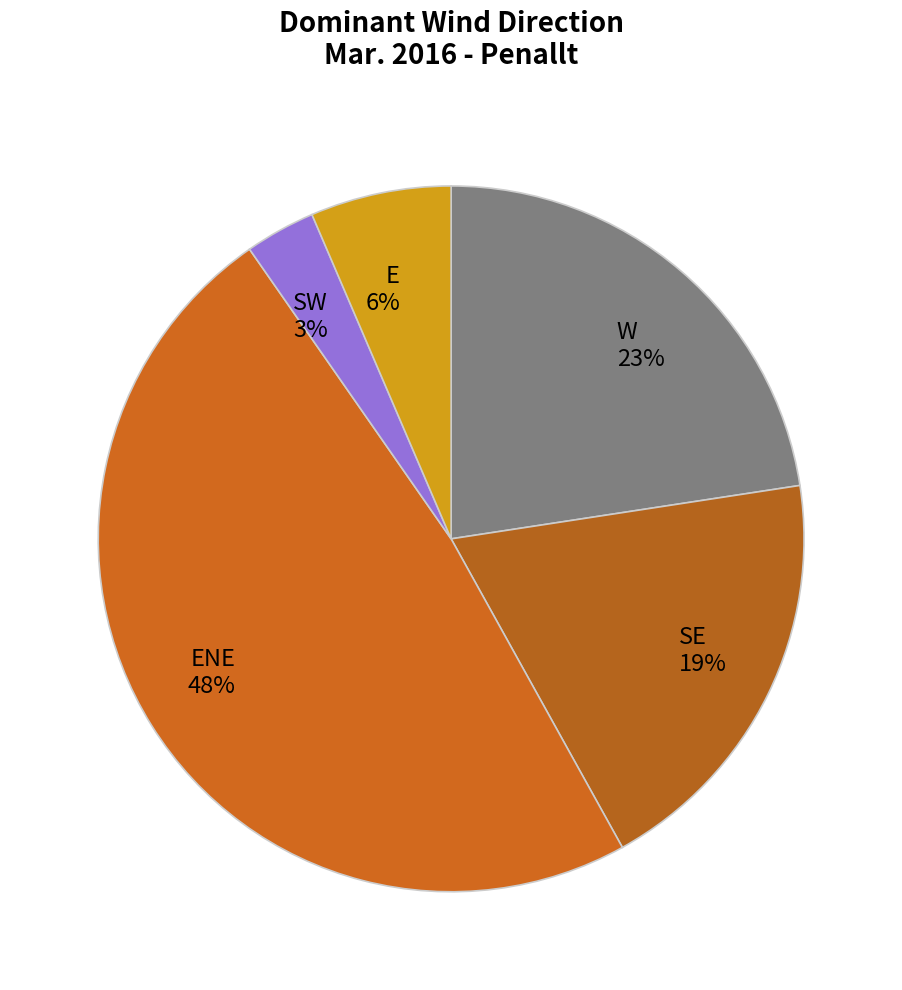

Is there a majority slice in this chart?

No